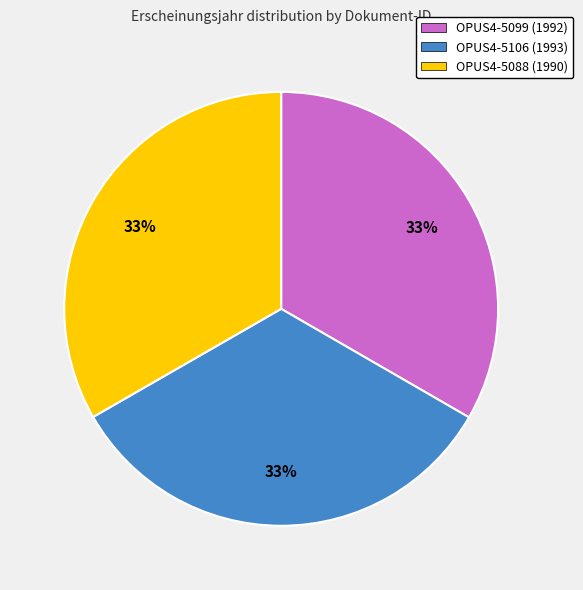

Is there any slice that represents more than half of the pie?

No